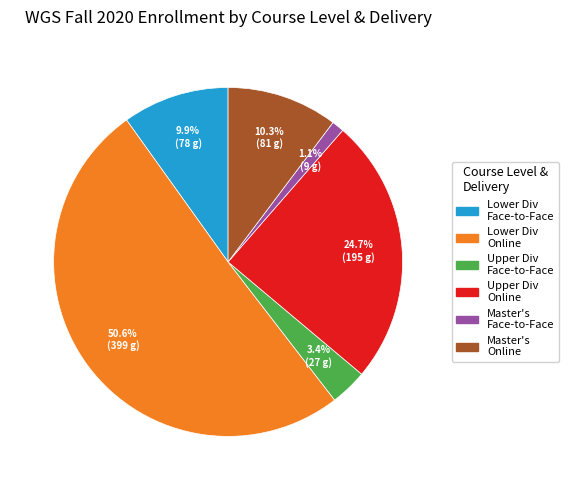

How many segments does this pie chart have?

6